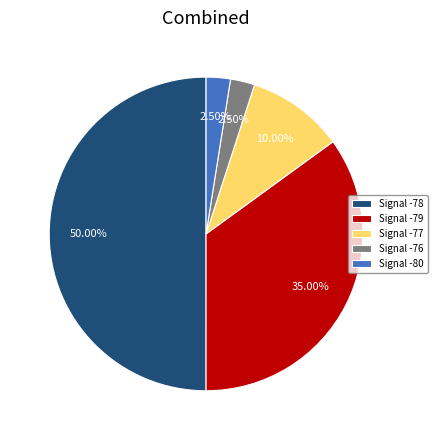

Do Signal -80 and Signal -78 together represent more than half of the pie?

Yes